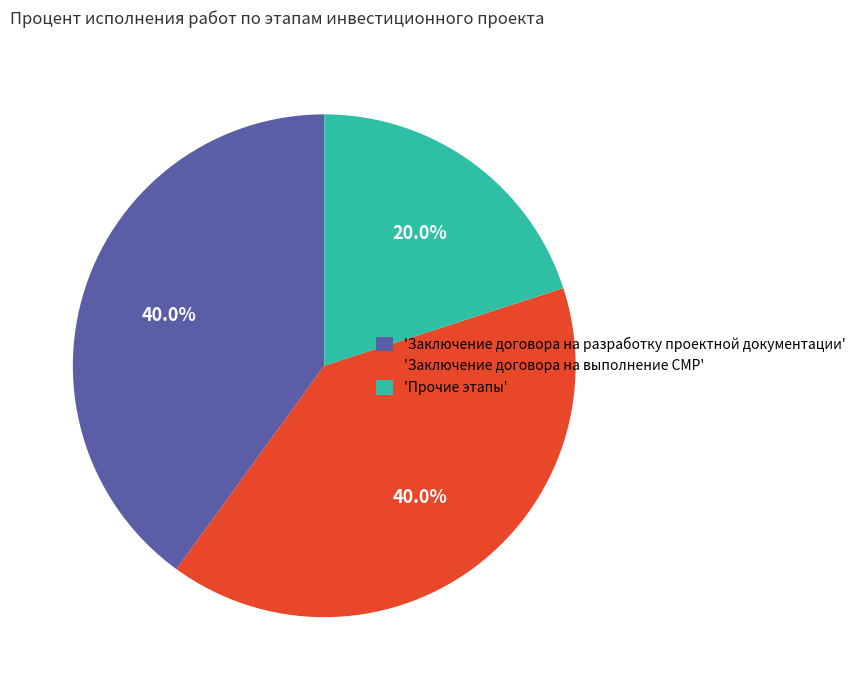

How many segments does this pie chart have?

3